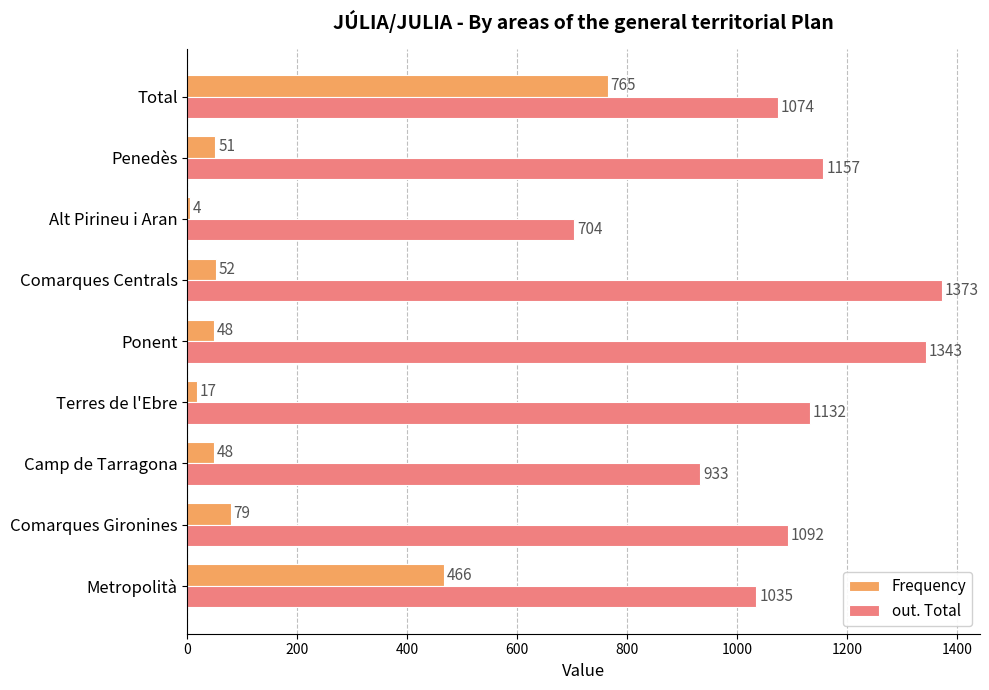

Is it true that Frequency equals 48 at Camp de Tarragona?

True